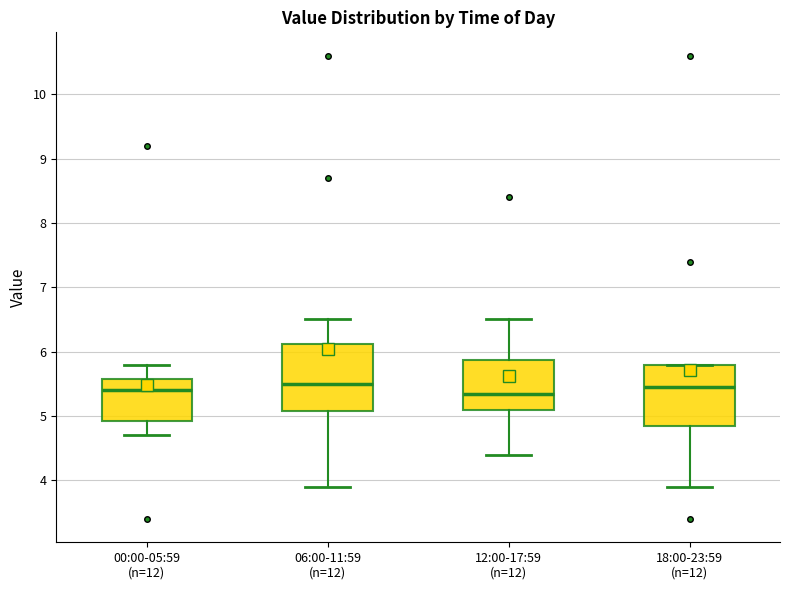

Comparing the boxes themselves (not the whiskers), which one is the tallest?

06:00-11:59 (n=12)